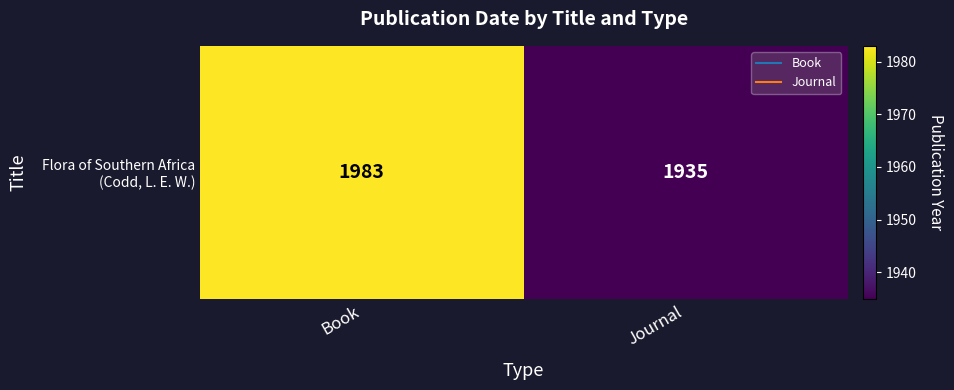

Reading right to left, list all the values displayed in this chart.

1935	1983